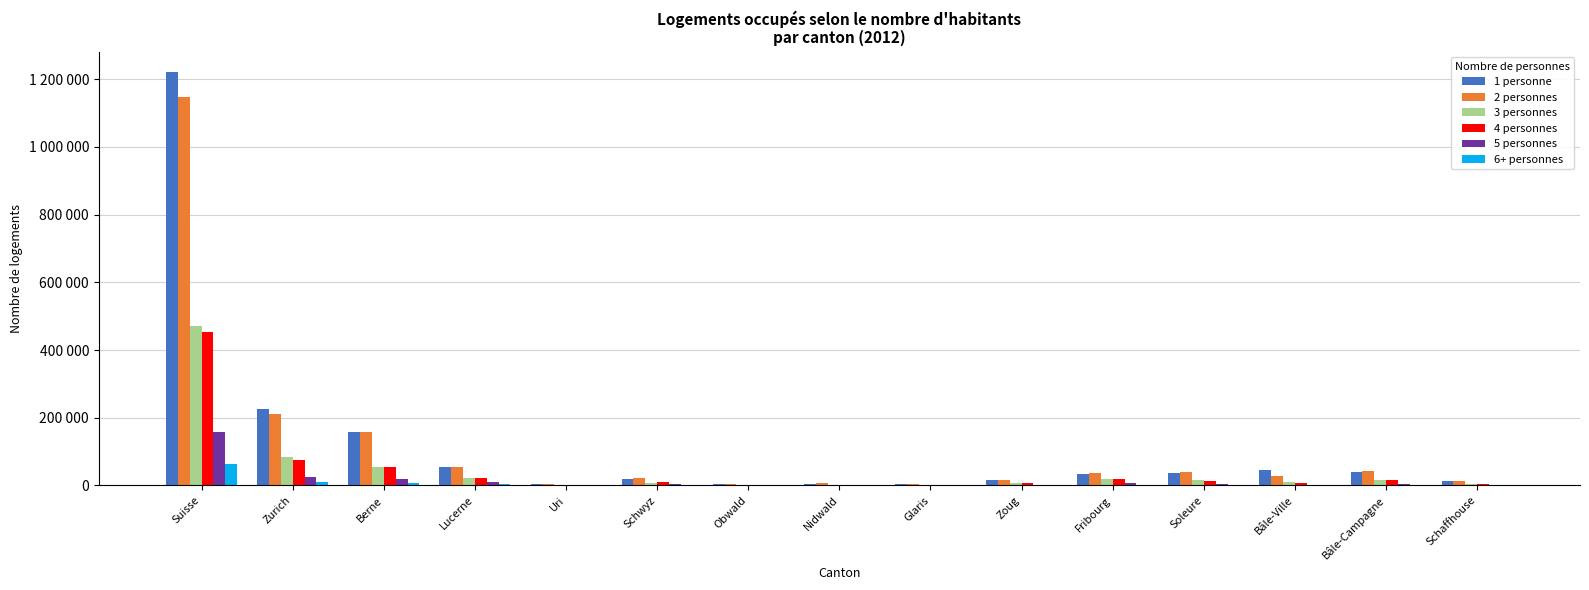

What is the label of the 1st bar from the right?

Schaffhouse